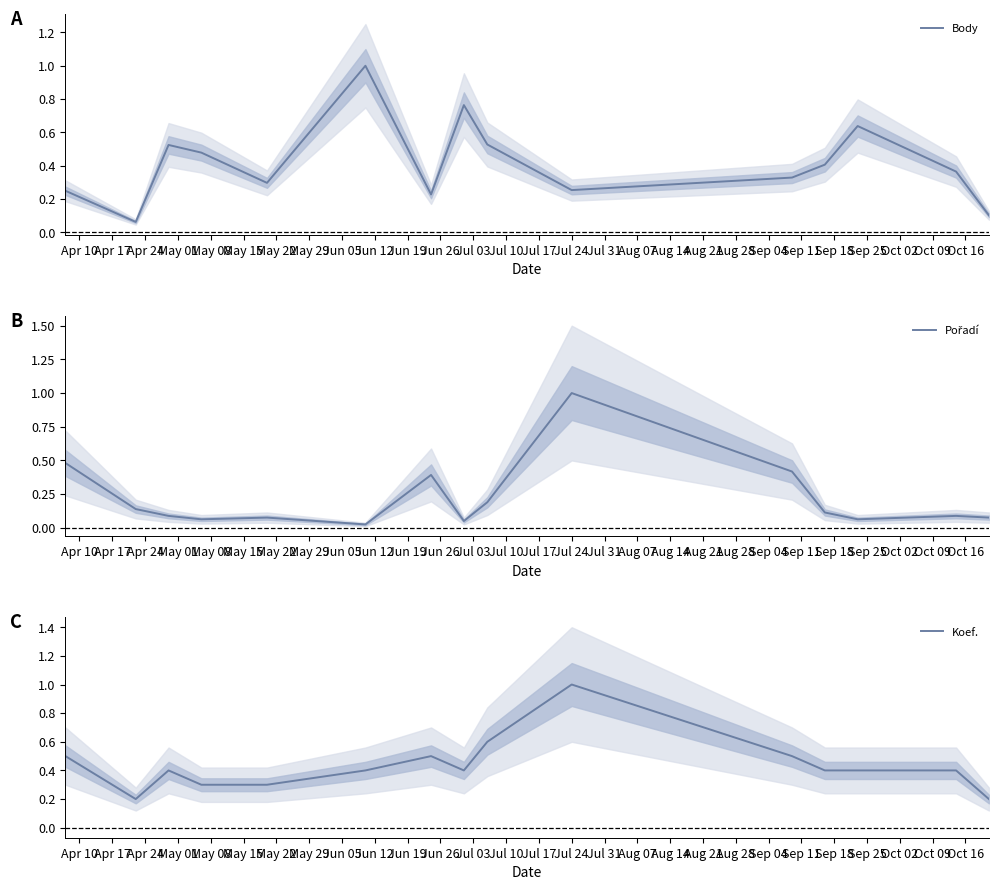

At how many categories does at least one series exceed 0?

15